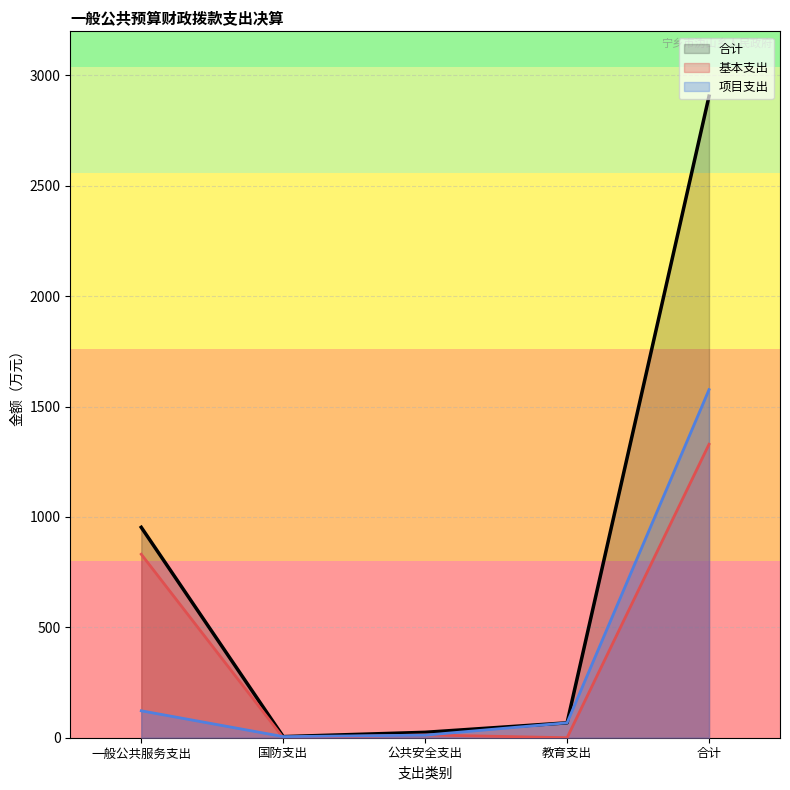

Does the chart have visible grid lines?

Yes